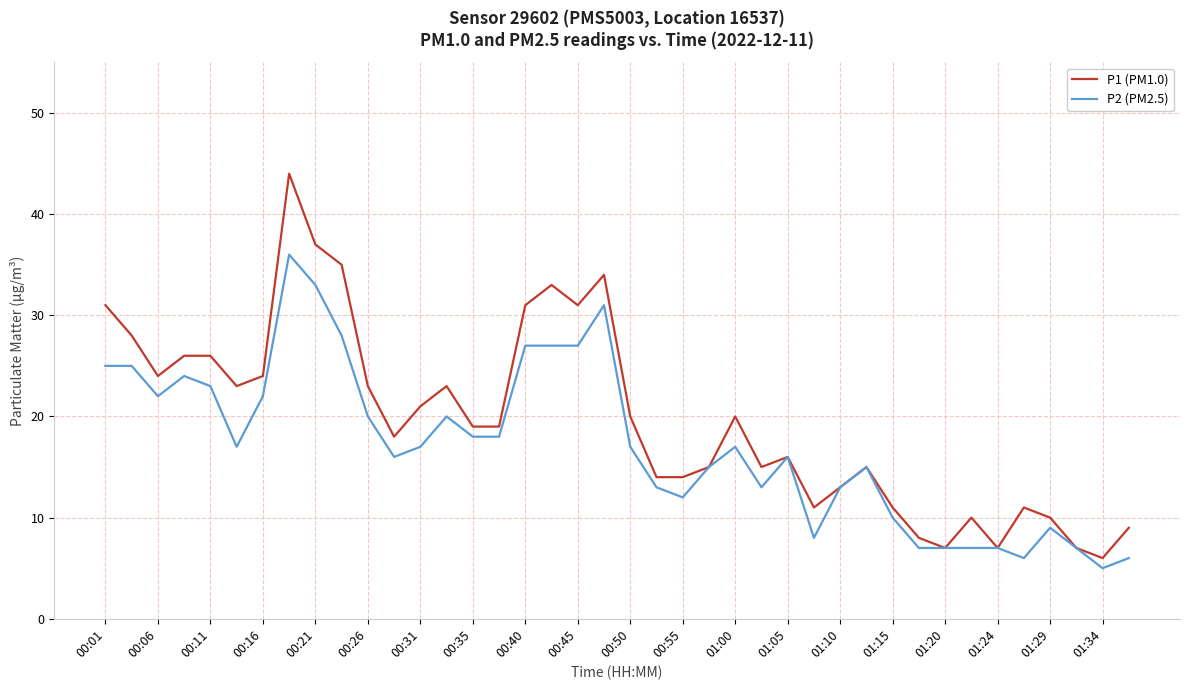

What is the minimum value shown in the chart?

5